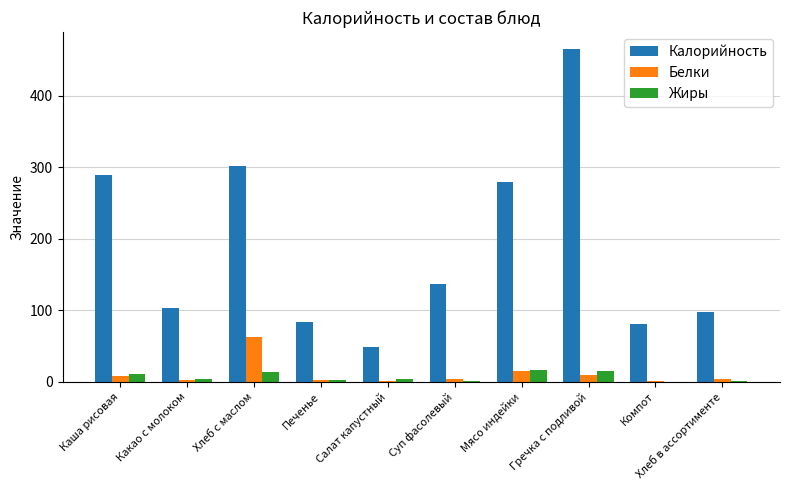

What are all the series names shown in the legend?

Калорийность, Белки, Жиры